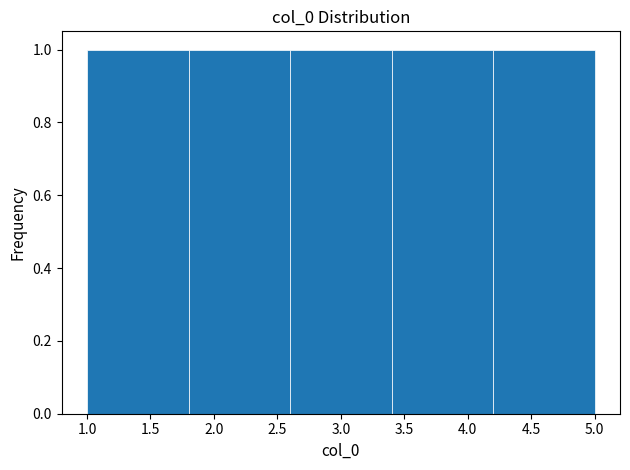

What is the height of the bar covering 1.8 to 2.6 on the x-axis? The values are not printed on the chart, so give them approximately, as read against the axis.

1